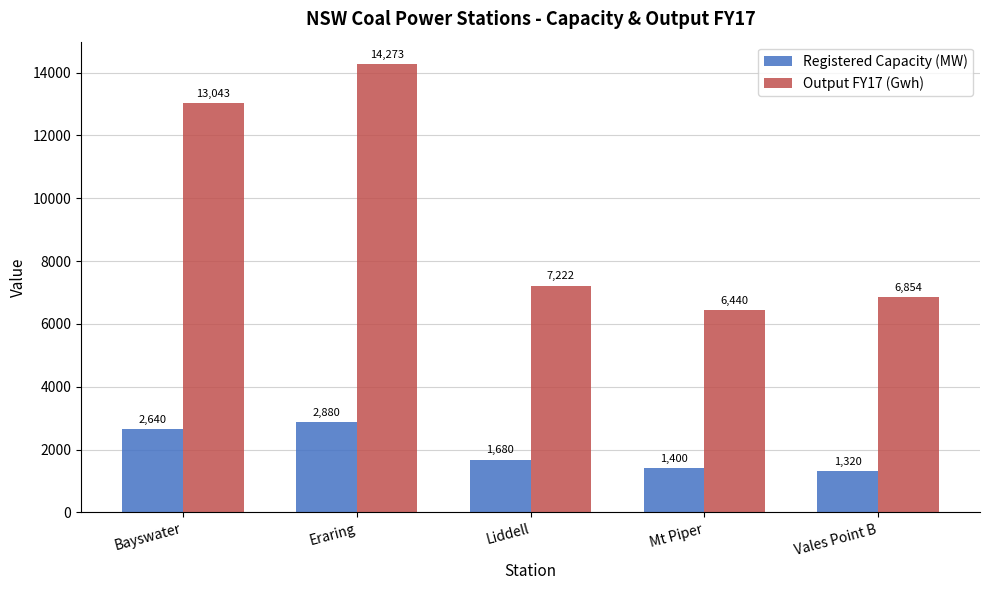

Between Liddell and Vales Point B, which series saw the biggest shift?

Output FY17 (Gwh)